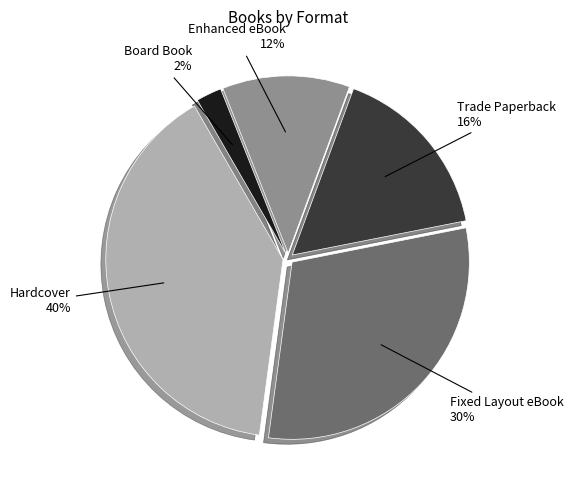

Between Enhanced eBook and Board Book, which is larger?

Enhanced eBook